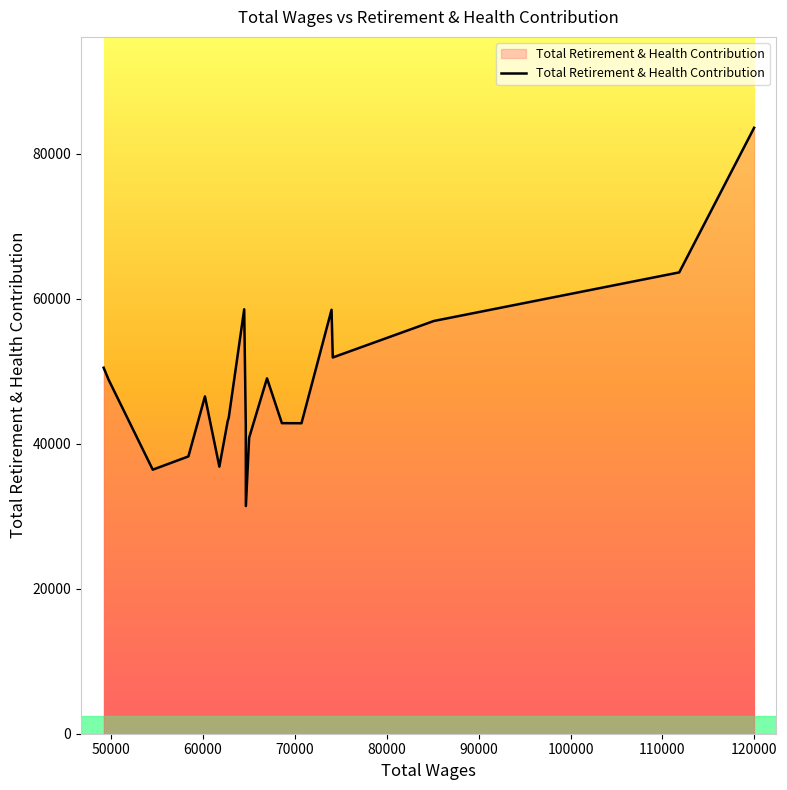

What is the difference between the maximum and minimum values?

52177